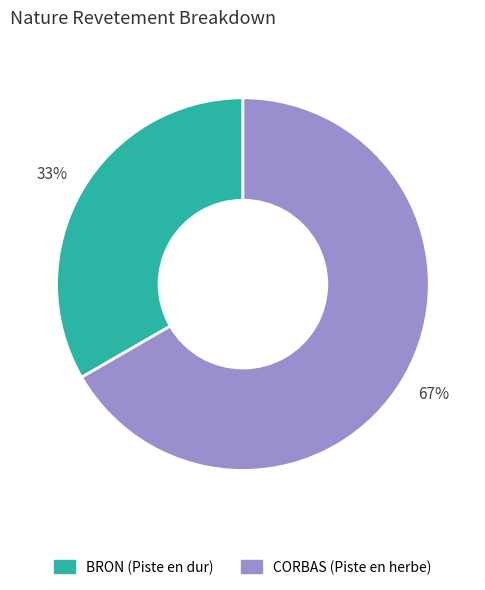

To the nearest percent, what is the average slice percentage?

50%